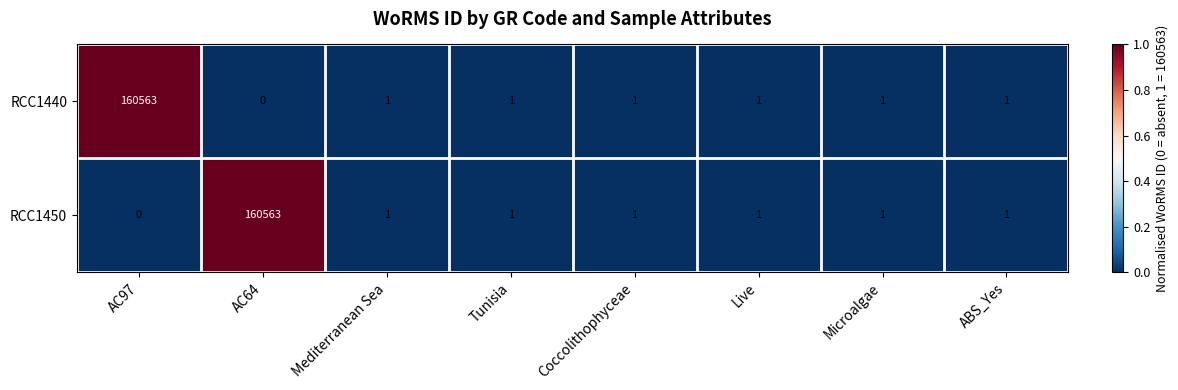

Count the number of data series in this chart.

2